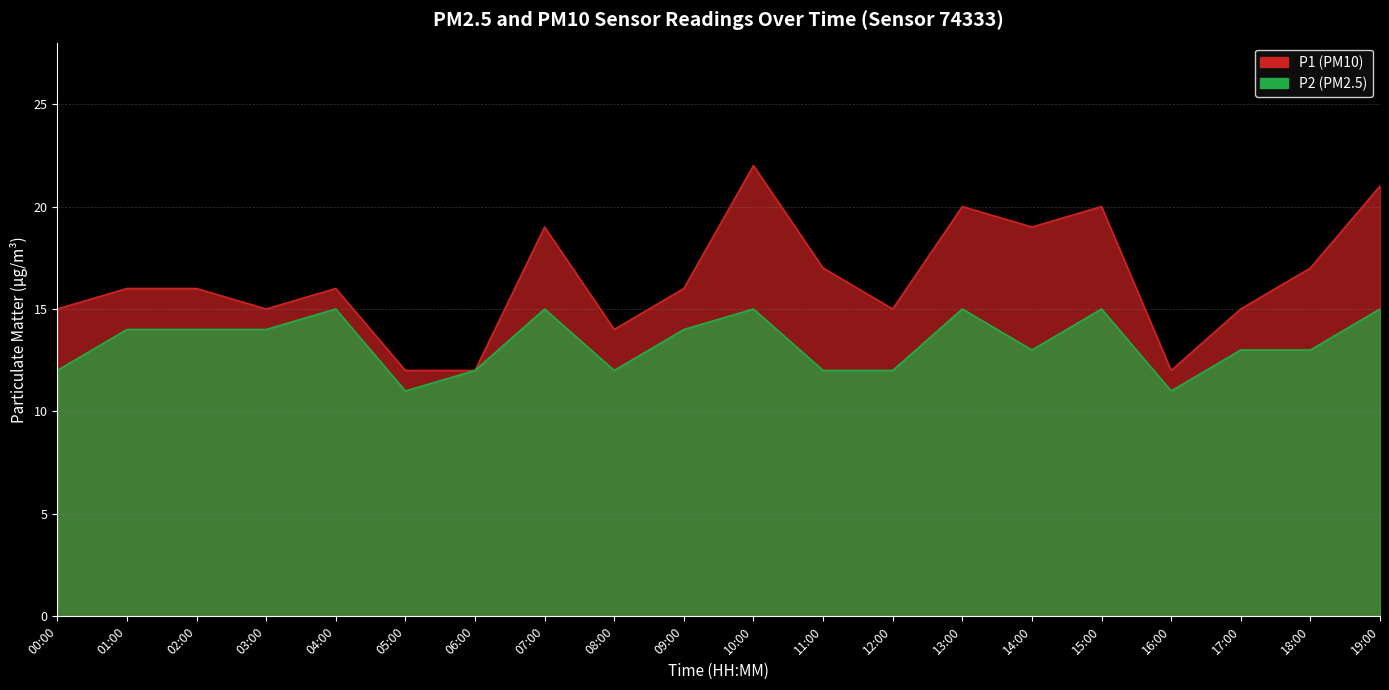

What is the minimum value for P2?

11